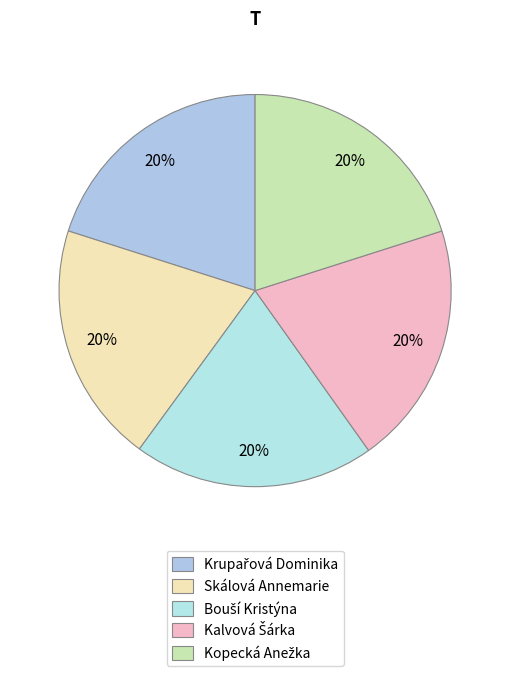

How many segments does this pie chart have?

5